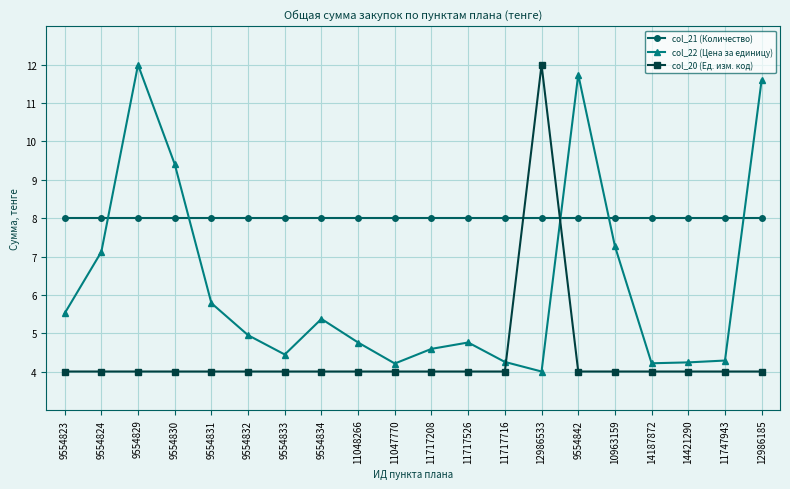

Is it true that col_22 (Цена за единицу) equals 5.4 at 9554834?

True